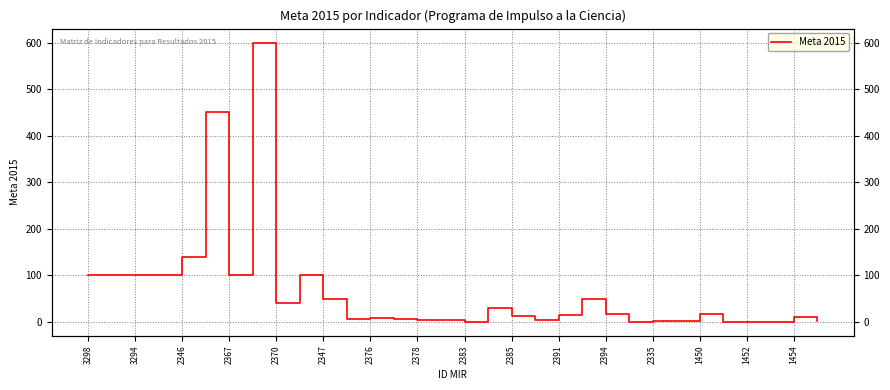

What is the approximate value at 21?

50.0